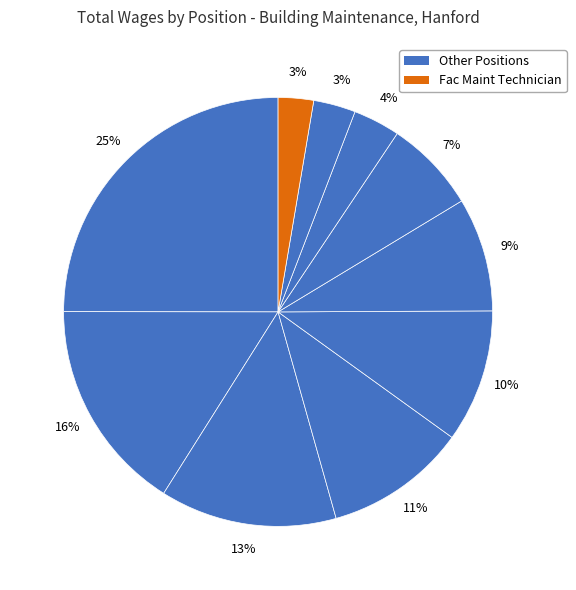

Rank the categories by value from lowest to highest.

Fac Maint Technician, P/T Public Works Labor, P/T Custodian, Maintenance Worker II, Custodian (26638), Custodian (31127), Custodian (33193), Lead Custodian, Fac Maint Technician II, Building Superintendent